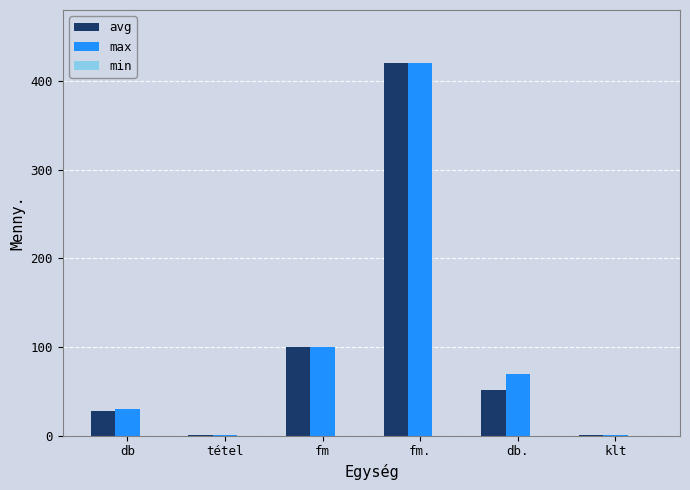

Which category has the highest value across all series?

fm.